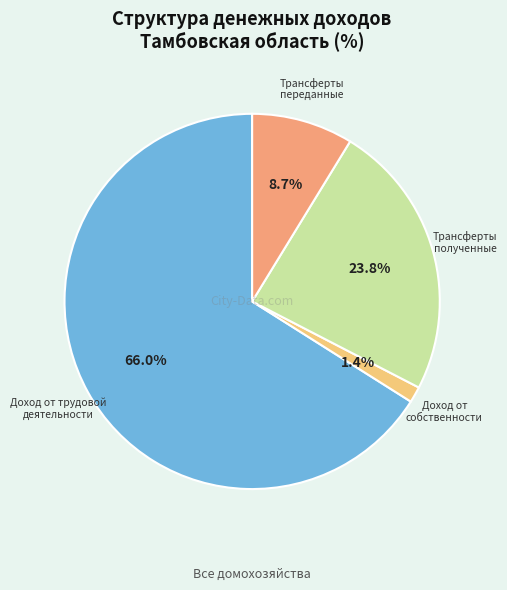

What percentage is NOT represented by Трансферты переданные?

91.3%